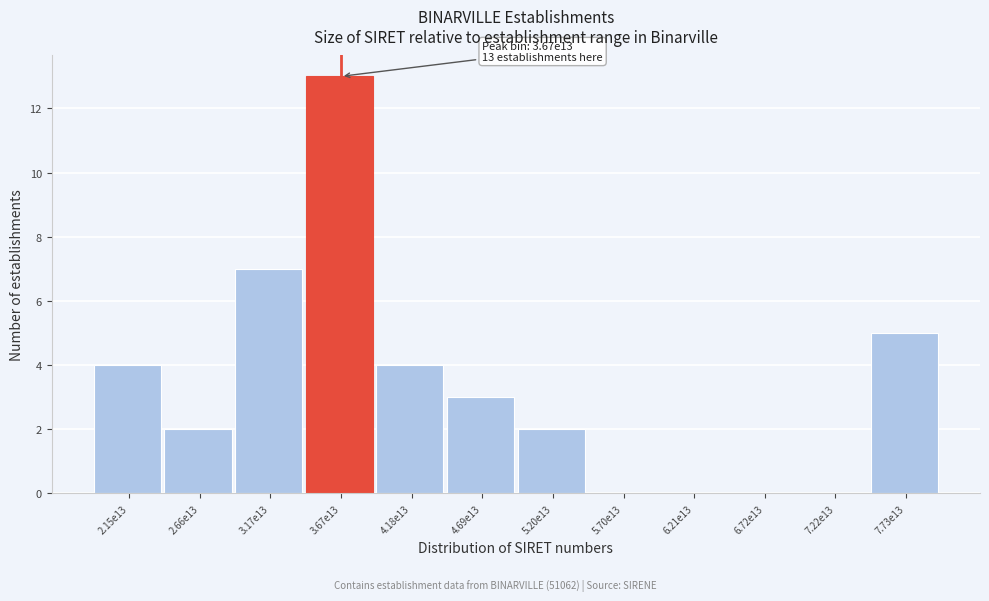

Reading right to left, list all the values displayed in this chart.

7.73e13=5	7.22e13=0	6.72e13=0	6.21e13=0	5.70e13=0	5.20e13=2	4.69e13=3	4.18e13=4	3.67e13=13	3.17e13=7	2.66e13=2	2.15e13=4